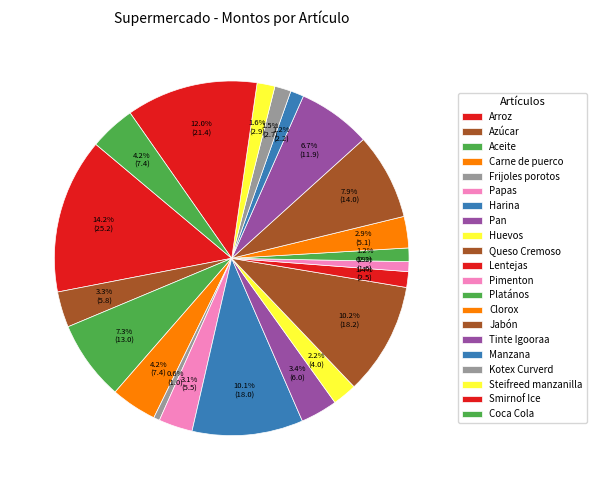

Does any single category account for the majority?

No